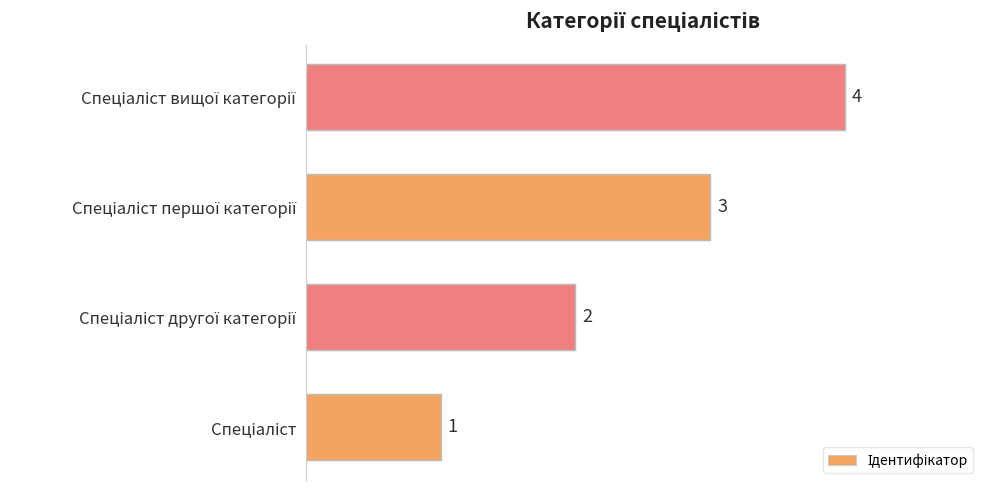

Count the values in the range 2 to 4.

3